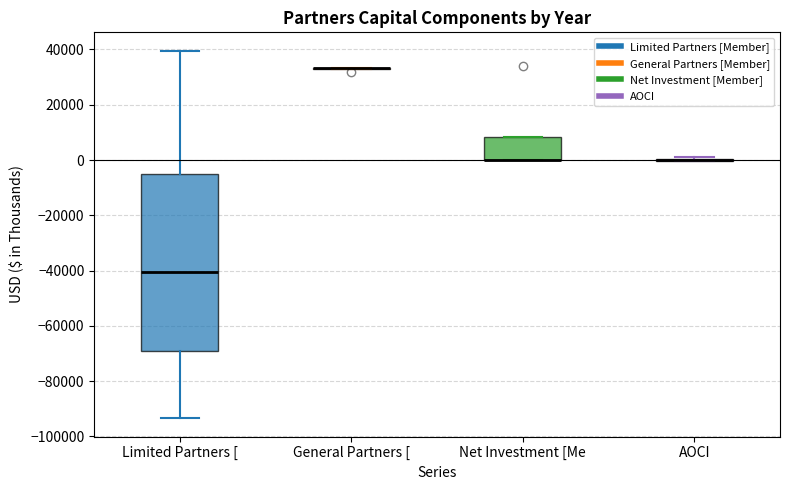

Reading left to right, transcribe this box plot: for each box, give where its median line is, the range the box spans, and where its two whiskers end, as read against the y-axis. The values are not printed on the chart, so give them approximately, as read against the axis.

Limited Partners [: median -40000, box -70000 to -6000, whiskers -94000 to 40000
General Partners [: box collapsed to a line at 34000, whiskers 32000 to 34000
Net Investment [Me: median 0 (drawn on the box's lower edge), box 0 to 8000, whiskers 0 to 8000
AOCI: box collapsed to a line at 0, whiskers 0 to 2000